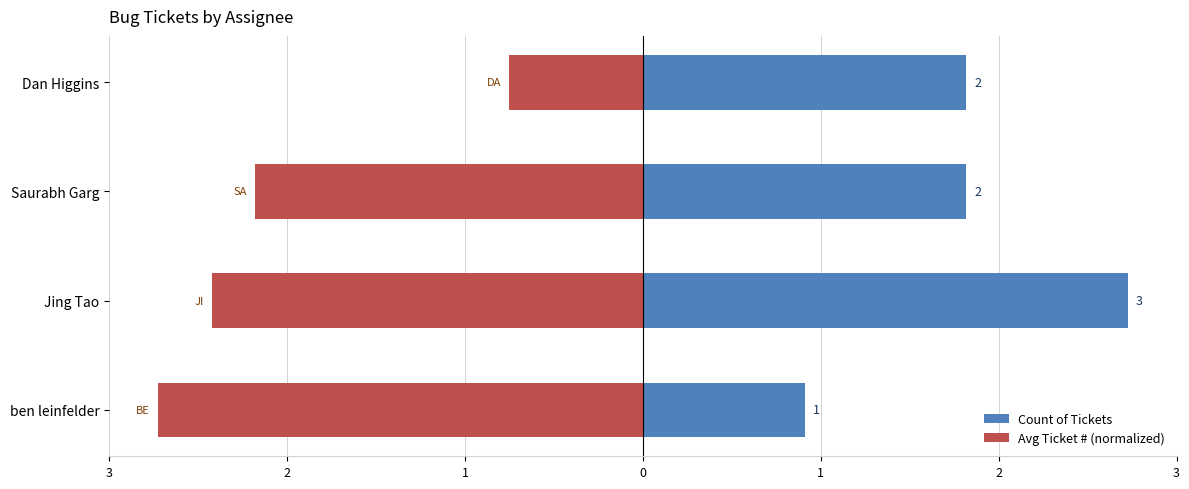

Does the chart contain any negative values?

Yes